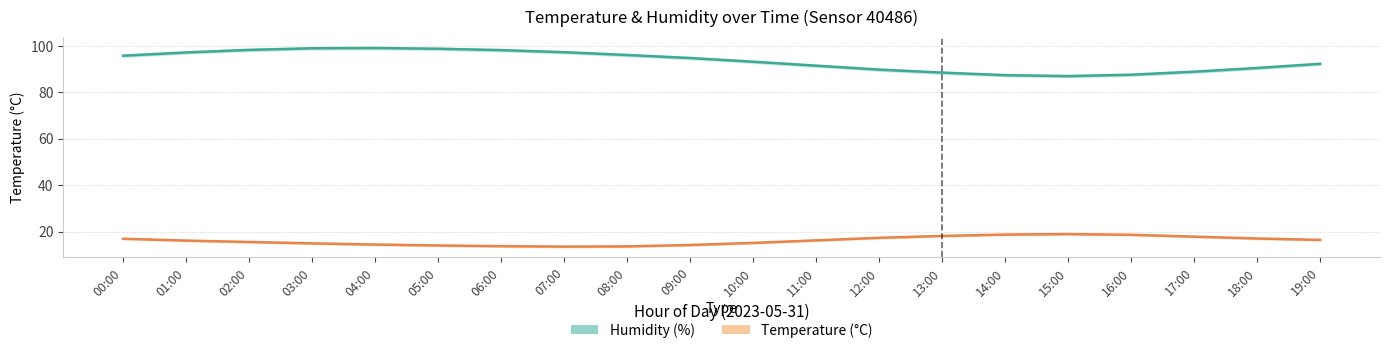

What is the highest value of the Humidity (%) series?

99.1